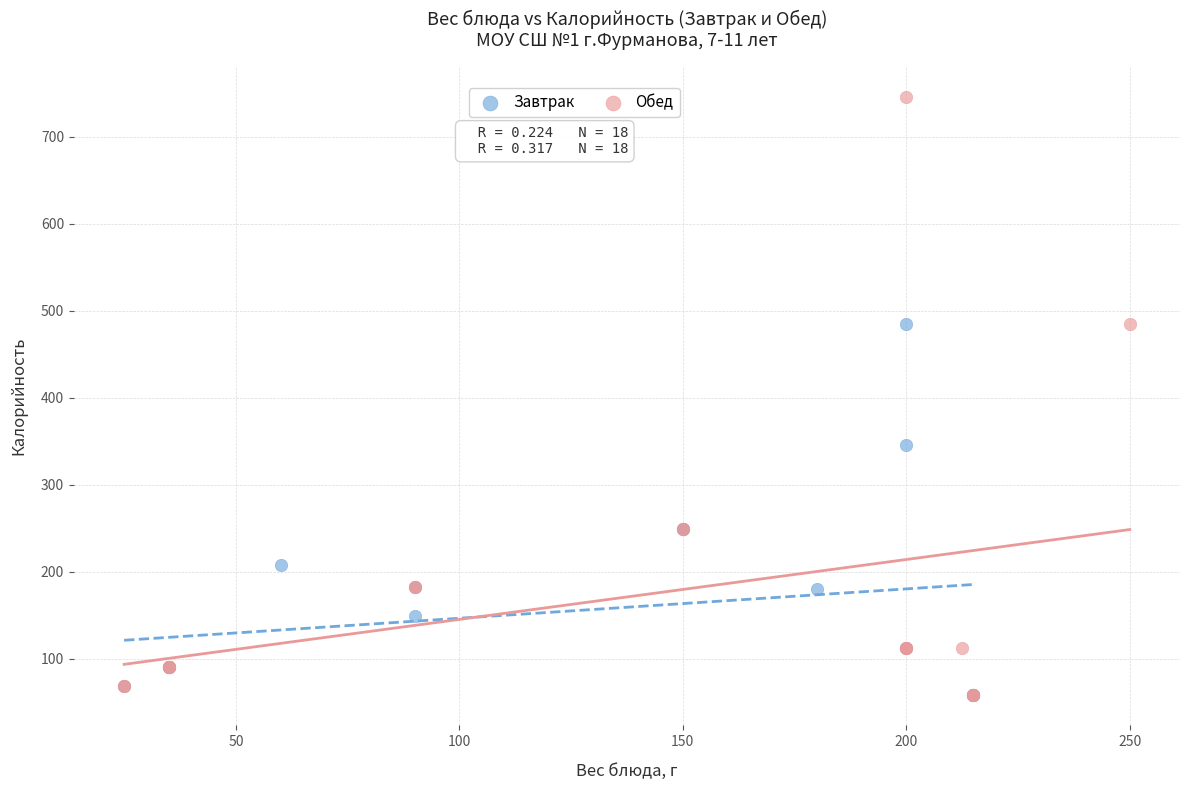

Which series contains the highest Y value?

Обед